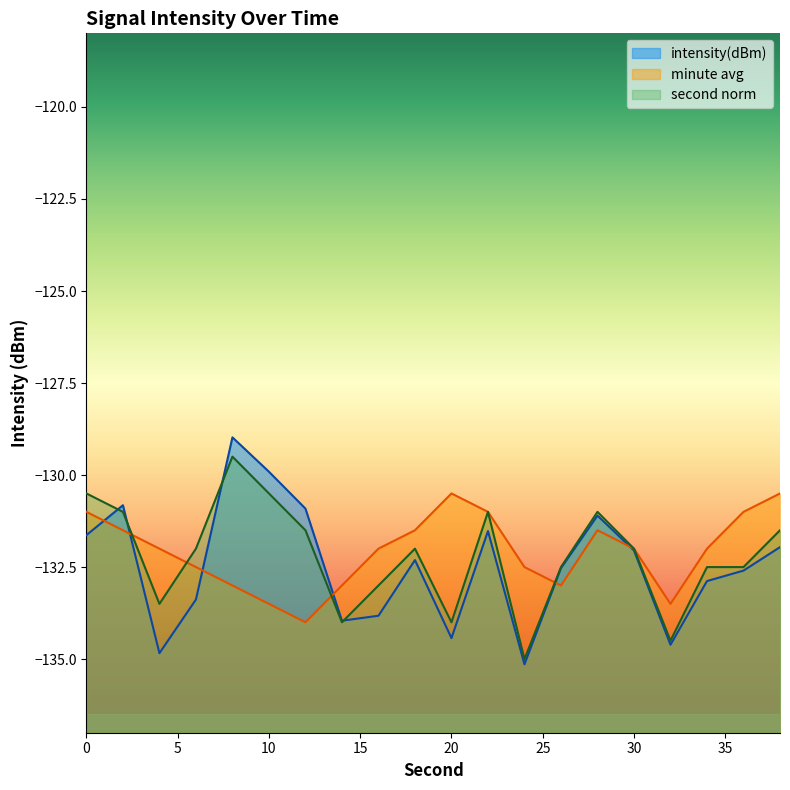

Reading left to right, what are all the values shown in this chart?

intensity(dBm): 0=-131.6	2=-130.8	4=-134.8	6=-133.4	8=-129.0	10=-129.9	12=-130.9	14=-134.0	16=-133.8	18=-132.3	20=-134.4	22=-131.5	24=-135.1	26=-132.5	28=-131.1	30=-132.0	32=-134.6	34=-132.9	36=-132.6	38=-132.0
minute_avg: 0=-131.0	2=-131.5	4=-132.0	6=-132.5	8=-133.0	10=-133.5	12=-134.0	14=-133.0	16=-132.0	18=-131.5	20=-130.5	22=-131.0	24=-132.5	26=-133.0	28=-131.5	30=-132.0	32=-133.5	34=-132.0	36=-131.0	38=-130.5
second_norm: 0=-130.5	2=-131.0	4=-133.5	6=-132.0	8=-129.5	10=-130.5	12=-131.5	14=-134.0	16=-133.0	18=-132.0	20=-134.0	22=-131.0	24=-135.0	26=-132.5	28=-131.0	30=-132.0	32=-134.5	34=-132.5	36=-132.5	38=-131.5